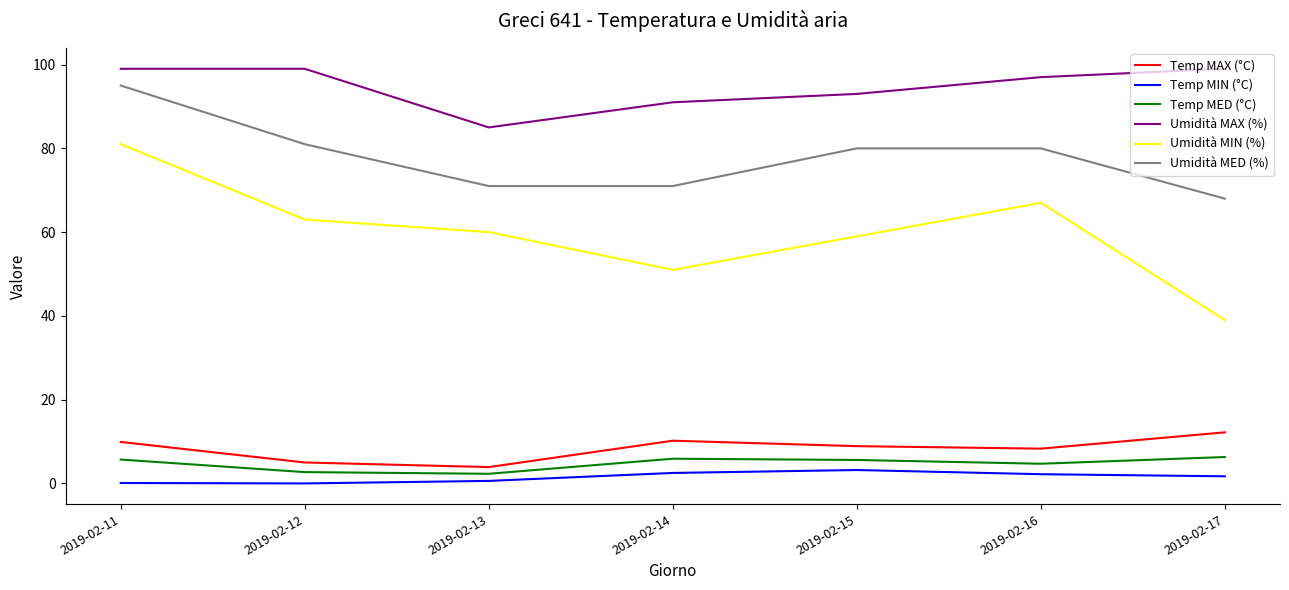

In Umidità MIN (%), how many points are lower than both neighbors (excluding endpoints)?

1